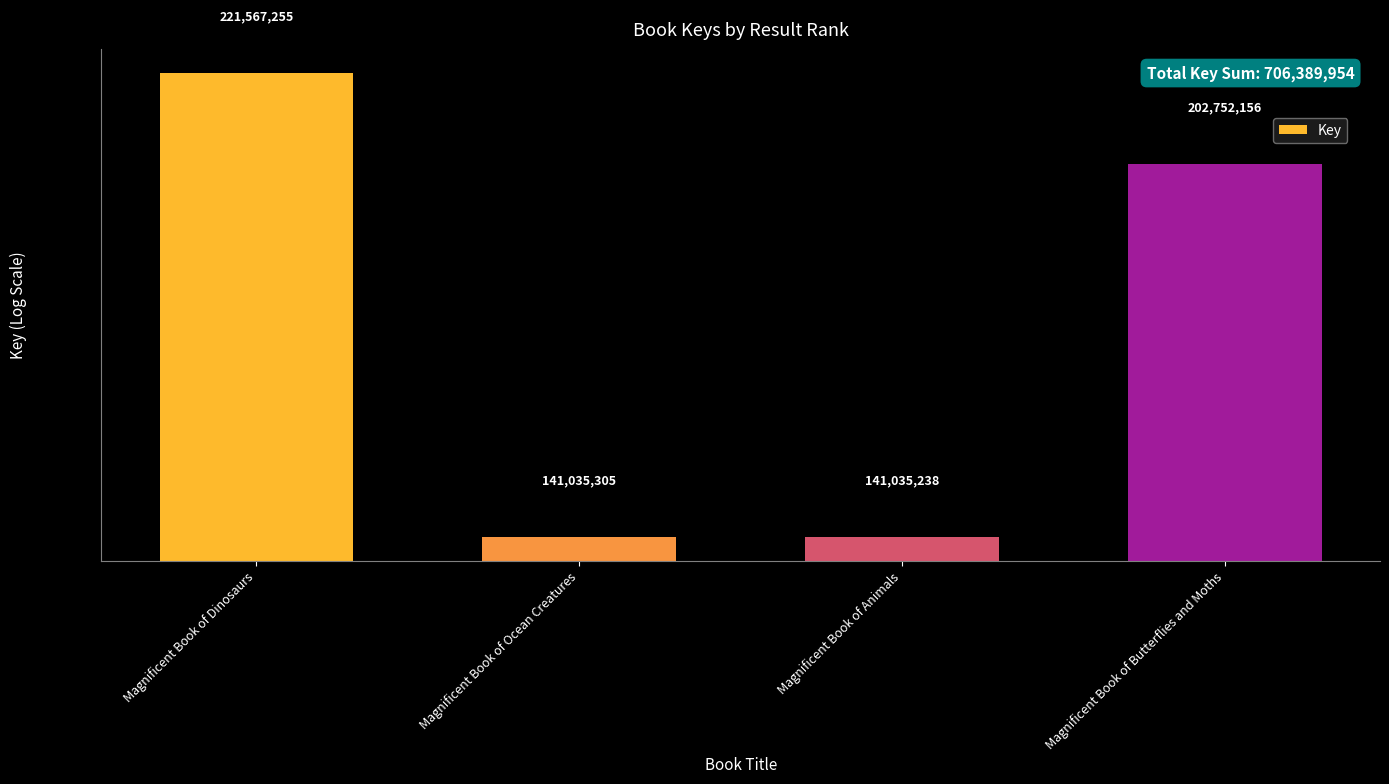

At which label does the data first exceed 202752156?

Magnificent Book of Dinosaurs